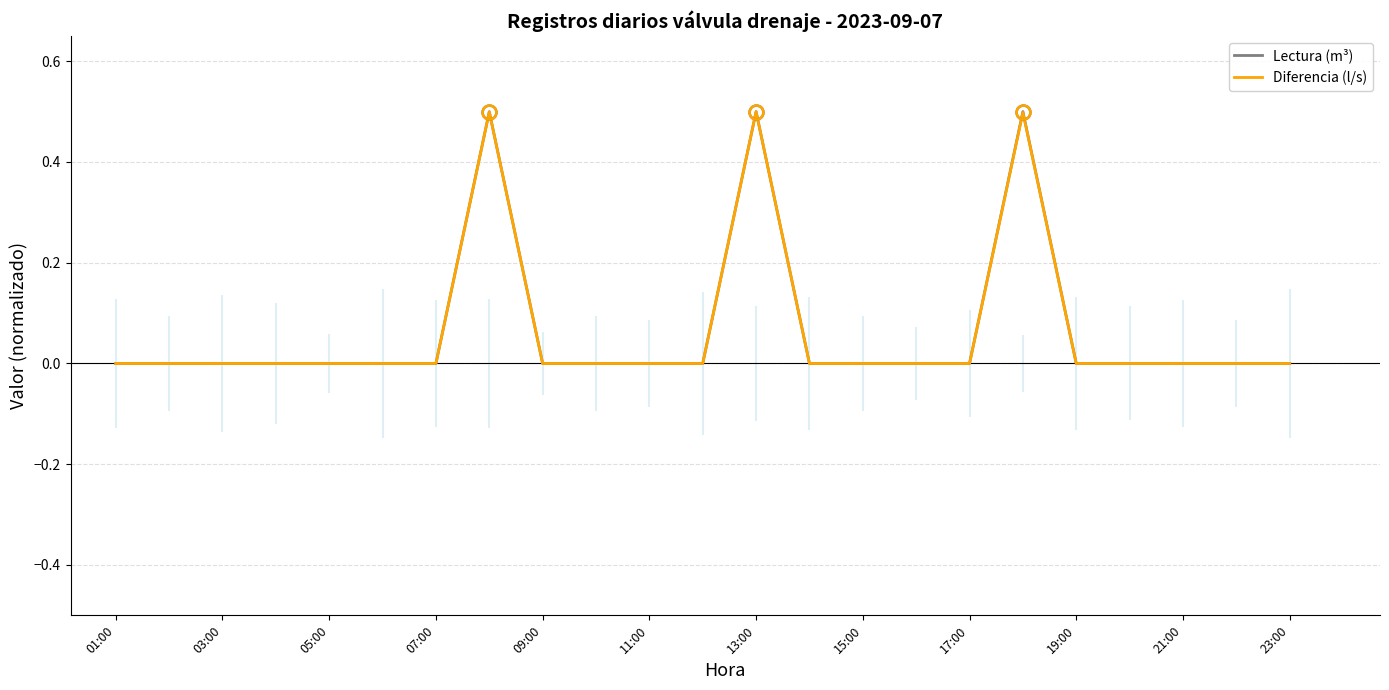

What is the difference between the maximum and minimum values in the Diferencia (l/s) series?

0.5